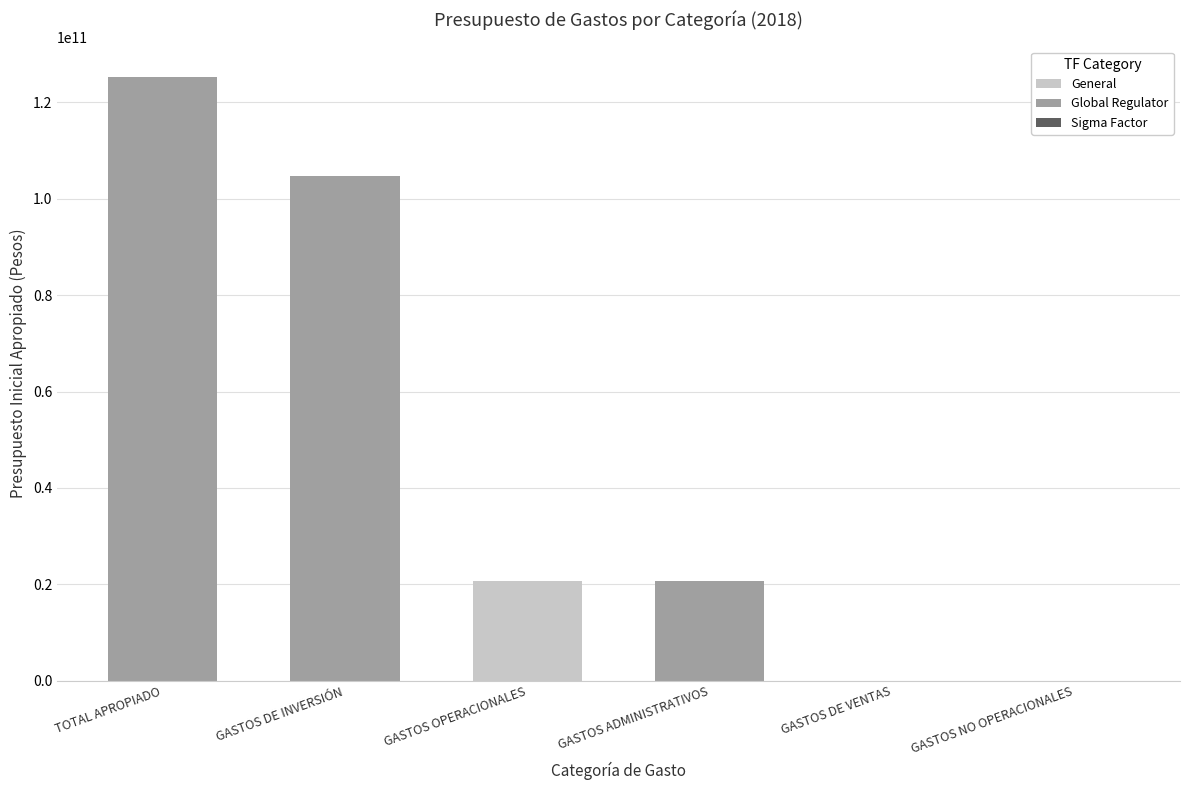

What value does the General series have at GASTOS OPERACIONALES?

20655314405